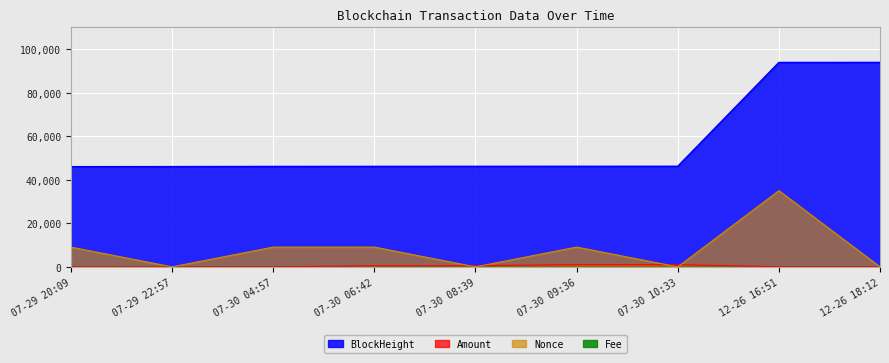

At which category is the sum across all series the highest?

12-26 16:51